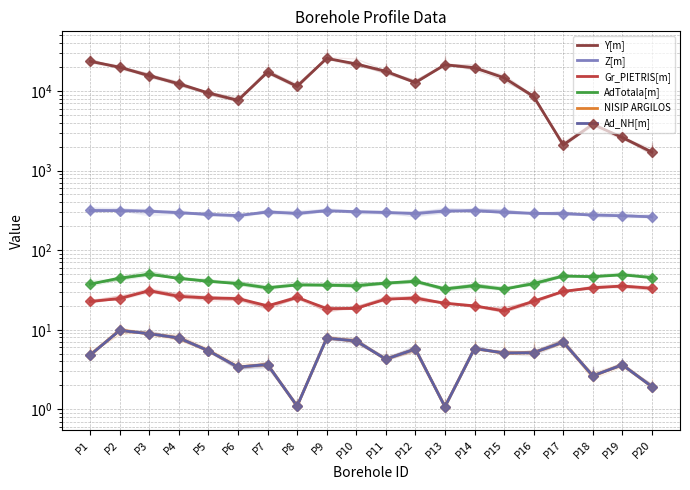

Reading left to right, what are all the values shown in this chart?

Y[m]: P1=23500.0	P2=19800.0	P3=15500.0	P4=12300.0	P5=9400.0	P6=7600.0	P7=17200.0	P8=11400.0	P9=25600.0	P10=21800.0	P11=17600.0	P12=12700.0	P13=21300.0	P14=19500.0	P15=14600.0	P16=8500.0	P17=2100.0	P18=3800.0	P19=2600.0	P20=1700.0
Z[m]: P1=314.7	P2=313.9	P3=308.8	P4=295.1	P5=281.3	P6=271.3	P7=301.6	P8=289.5	P9=312.5	P10=304.1	P11=297.2	P12=288.1	P13=310.0	P14=311.6	P15=299.1	P16=290.2	P17=287.2	P18=276.1	P19=270.1	P20=262.2
Gr_PIETRIS[m]: P1=22.7	P2=24.7	P3=30.9	P4=26.2	P5=25.1	P6=24.6	P7=20.0	P8=25.5	P9=18.4	P10=18.6	P11=24.3	P12=24.9	P13=21.5	P14=20.0	P15=17.2	P16=22.8	P17=30.3	P18=33.7	P19=35.4	P20=33.2
AdTotala[m]: P1=37.5	P2=44.5	P3=49.9	P4=44.1	P5=40.6	P6=38.1	P7=33.7	P8=36.6	P9=36.3	P10=35.8	P11=38.6	P12=40.6	P13=32.6	P14=35.8	P15=32.4	P16=38.0	P17=47.3	P18=46.4	P19=49.0	P20=45.1
NISIP ARGILOS: P1=4.8	P2=9.8	P3=8.9	P4=7.9	P5=5.5	P6=3.4	P7=3.7	P8=1.1	P9=7.9	P10=7.2	P11=4.3	P12=5.7	P13=1.1	P14=5.8	P15=5.1	P16=5.2	P17=7.0	P18=2.6	P19=3.6	P20=1.9
Ad_NH[m]: P1=4.8	P2=9.8	P3=8.9	P4=7.9	P5=5.5	P6=3.4	P7=3.7	P8=1.1	P9=7.9	P10=7.2	P11=4.3	P12=5.7	P13=1.1	P14=5.8	P15=5.1	P16=5.2	P17=7.0	P18=2.6	P19=3.6	P20=1.9